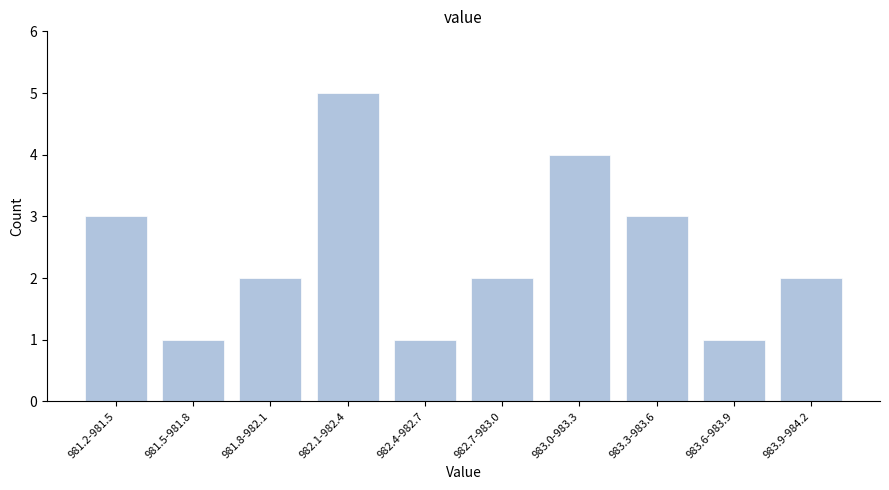

Reading left to right, list all the values displayed in this chart.

3	1	2	5	1	2	4	3	1	2